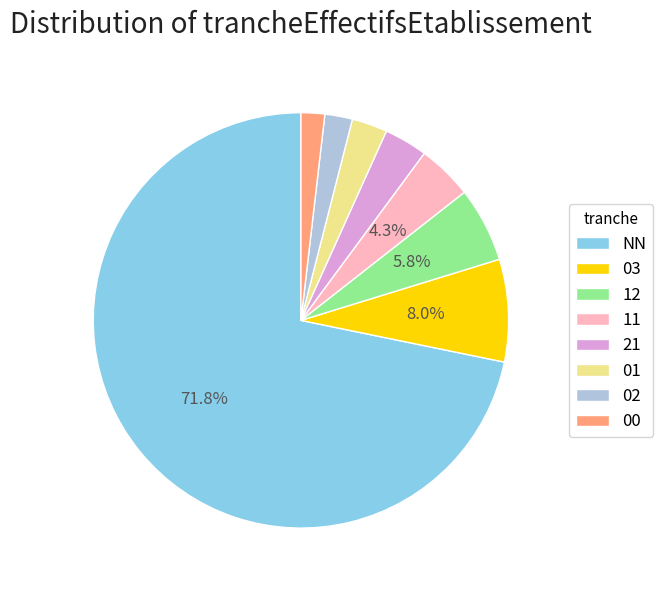

To the nearest percent, what is the difference between the 01 and 12 slice percentages?

3%